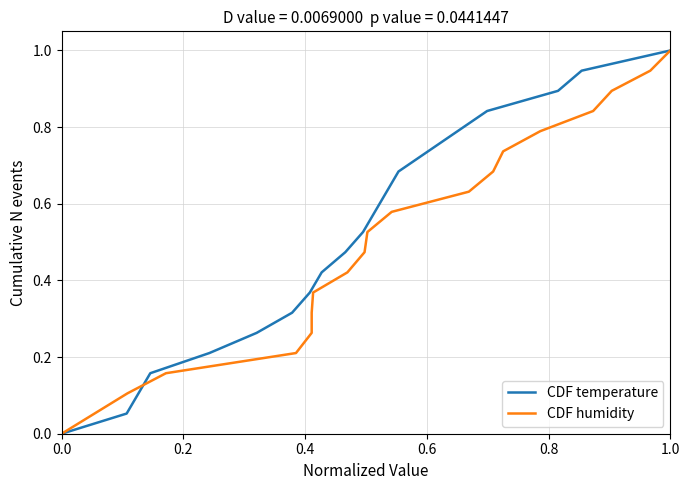

How many lines are shown in the chart?

2